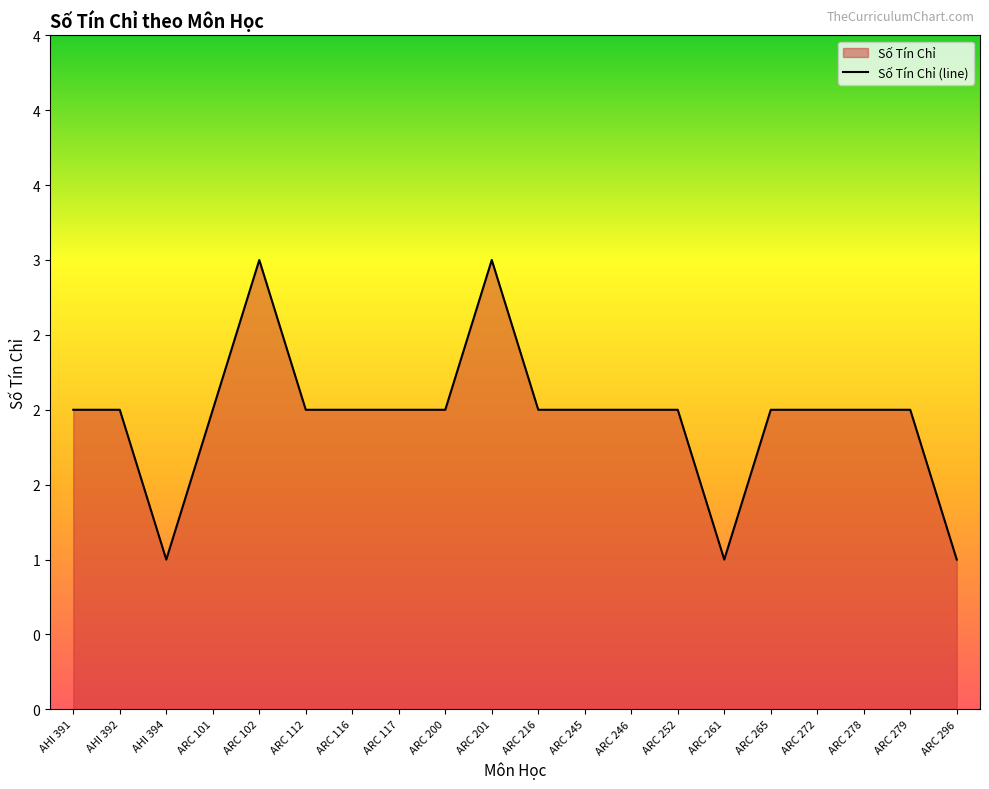

What value does the data have at ARC 278?

2